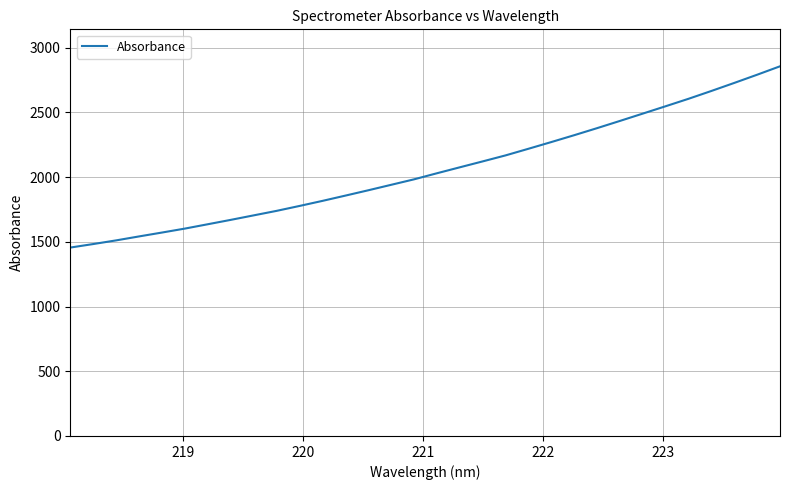

What is the greatest value displayed?

2856.5